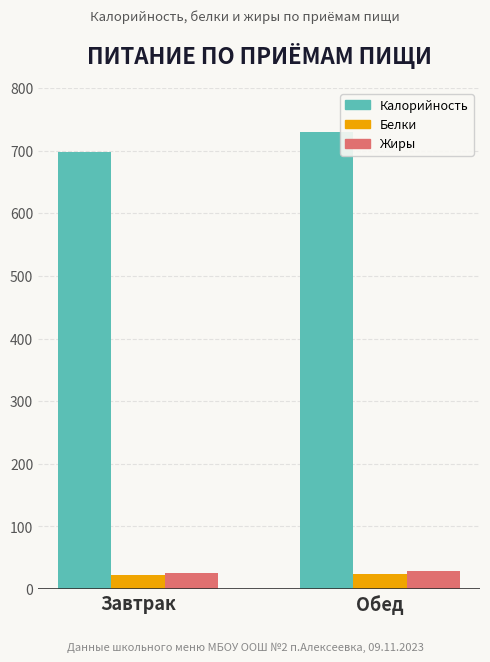

Which category has the lowest value in the Калорийность series?

Завтрак